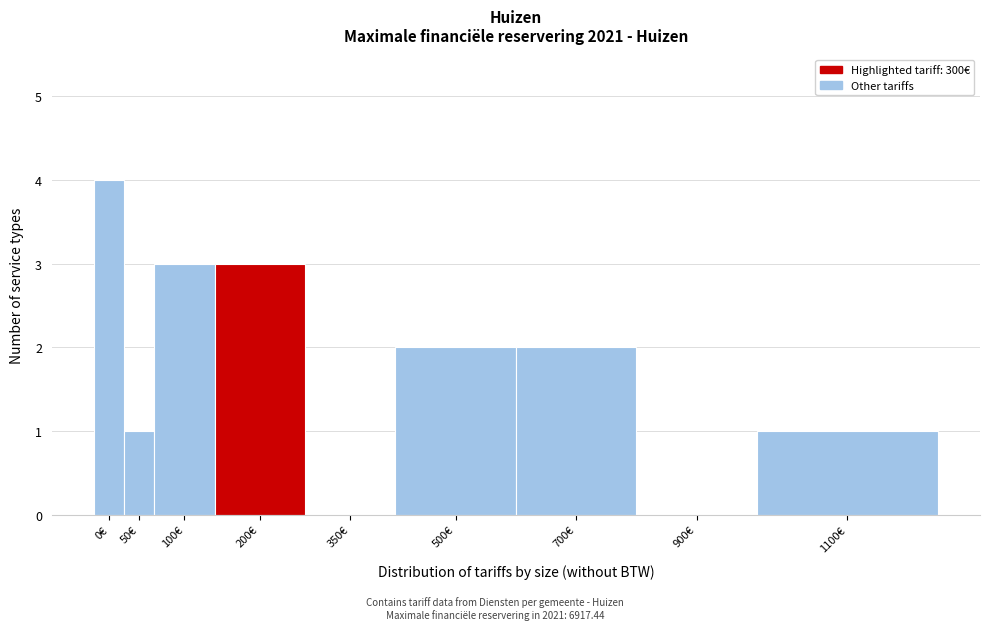

Reading right to left, transcribe all the data shown in this chart.

1100€=1	900€=0	700€=2	500€=2	350€=0	200€=3	100€=3	50€=1	0€=4